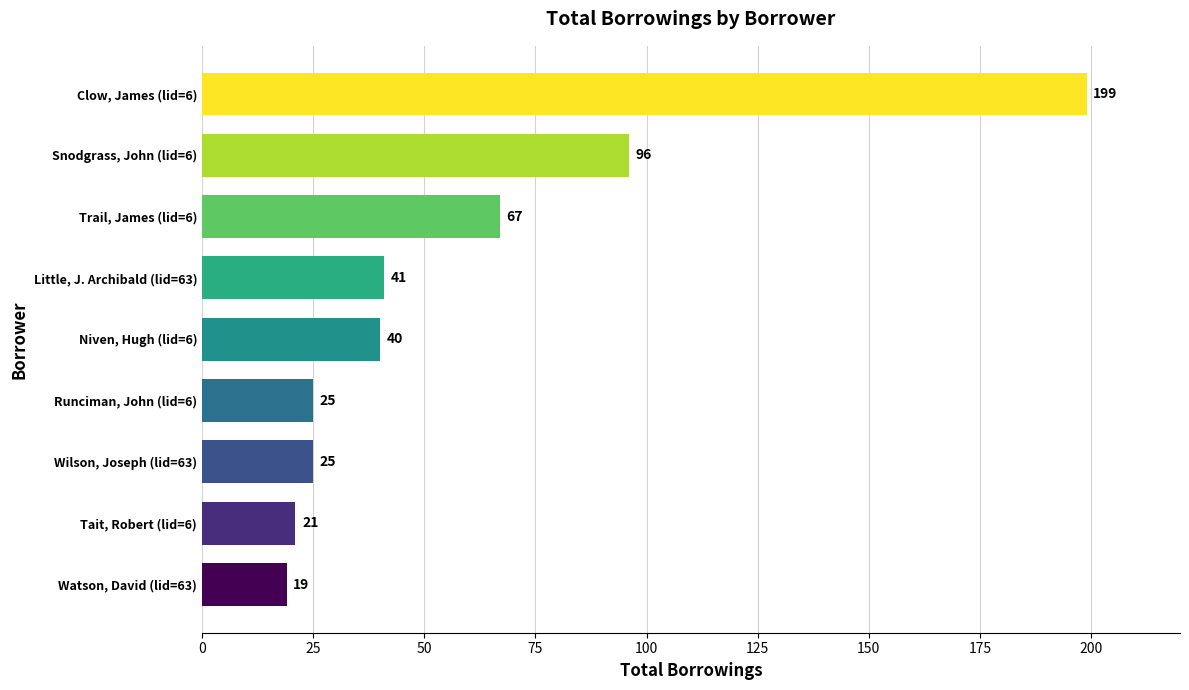

What is the change in value from Watson, David (lid=63) to Wilson, Joseph (lid=63)?

+6